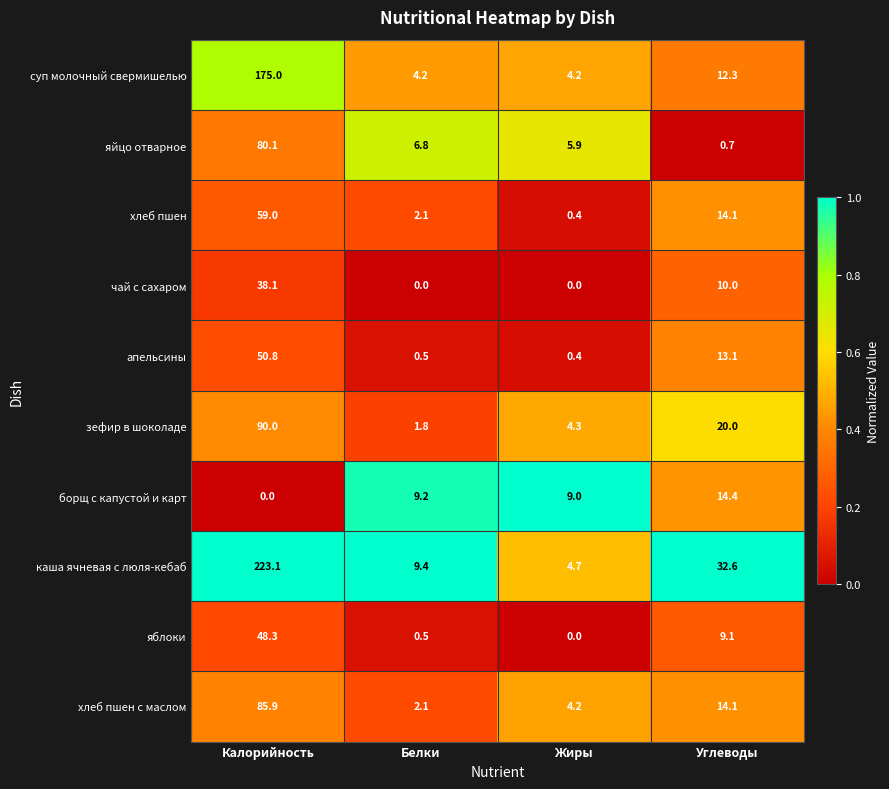

What is the sum of the борщ с капустой и карт values at Калорийность and Белки?

9.2